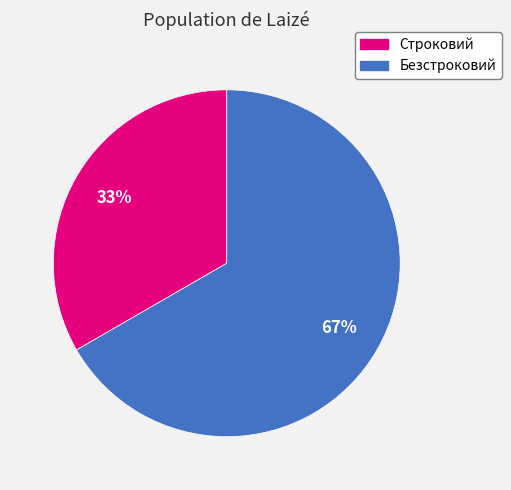

The Безстроковий slice represents 56% of the pie. True or false?

False